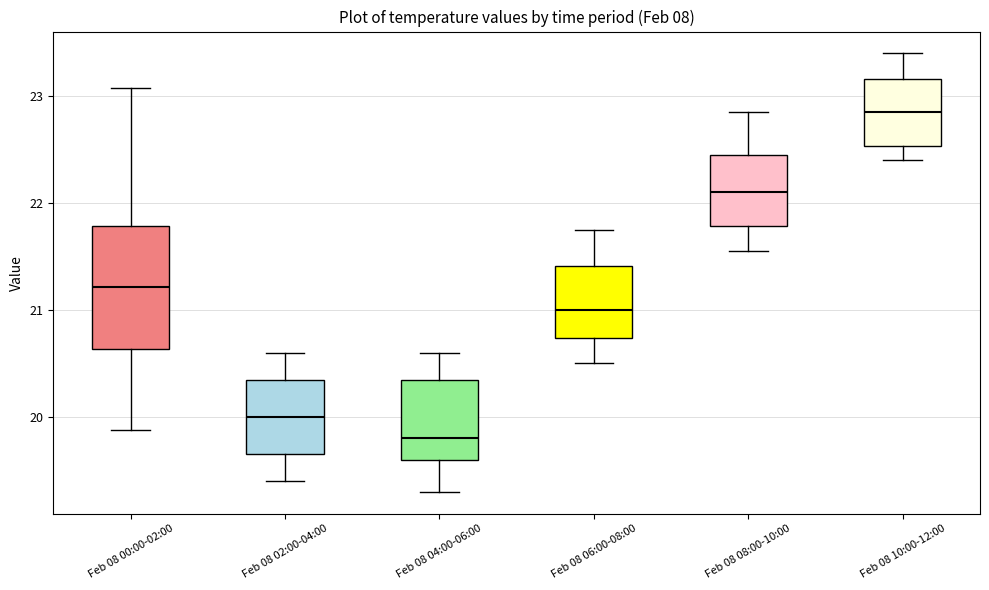

Comparing the boxes themselves (not the whiskers), which one is the tallest?

Feb 08 00:00-02:00